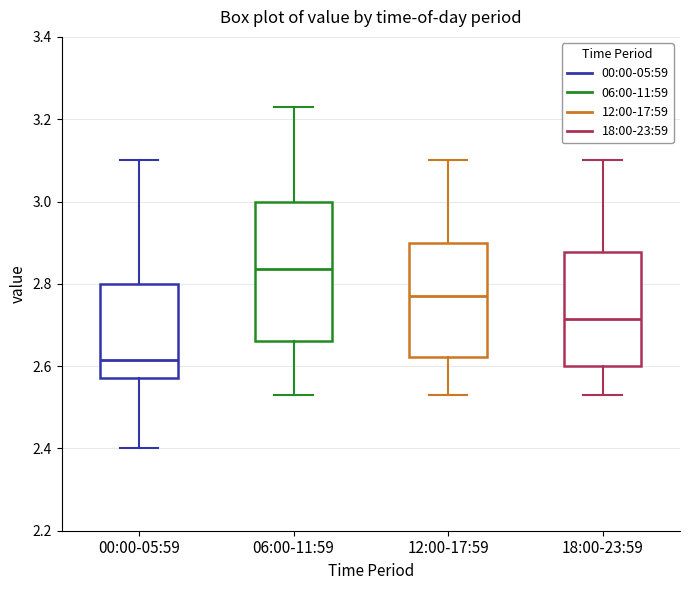

Which box is the tallest, from its lower edge to its upper edge?

06:00-11:59